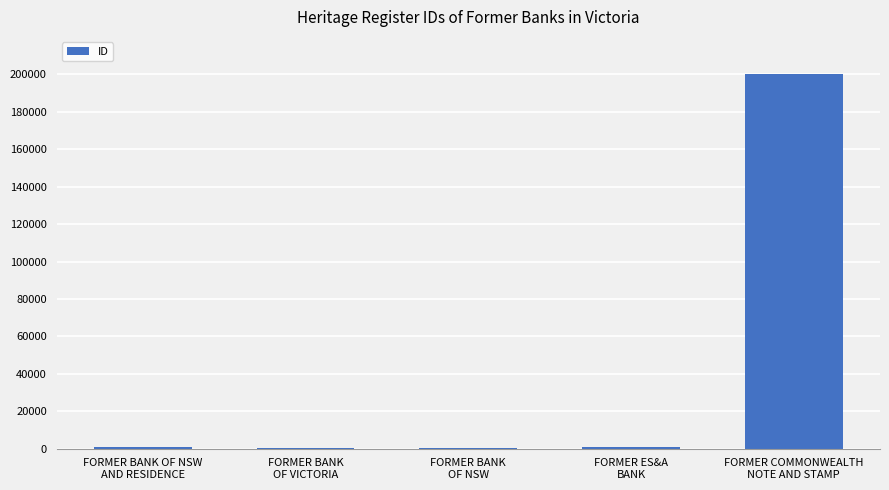

What is the maximum value shown in the chart?

199986